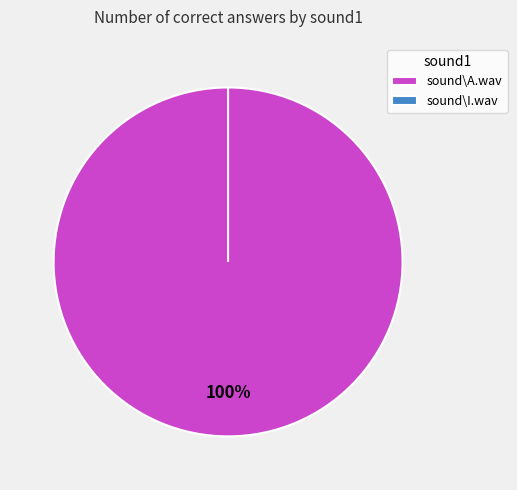

Combined, what portion of the pie is sound\A.wav and sound\I.wav?

100.0%